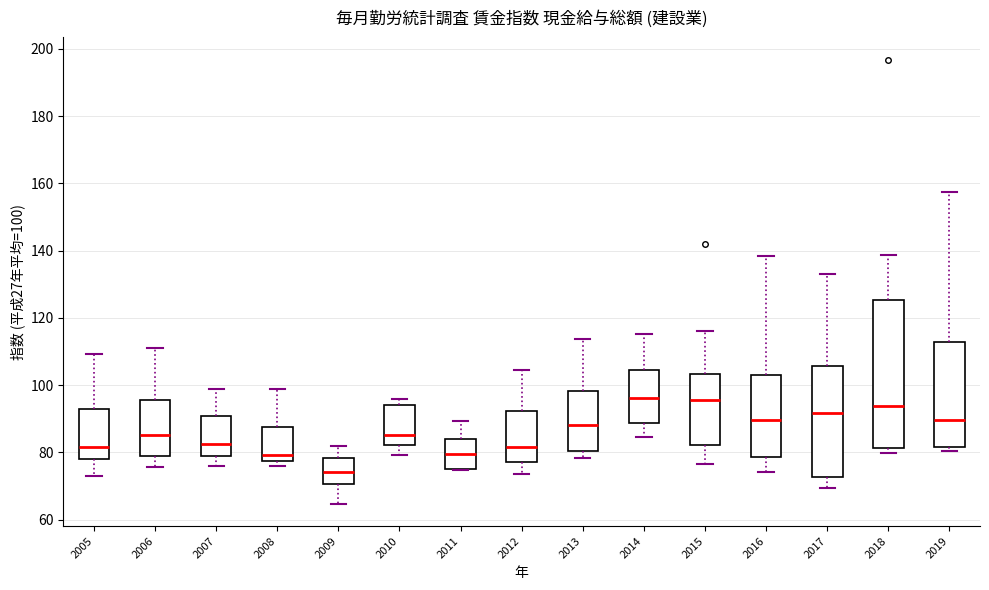

Reading left to right, read every box against the y-axis: the position of its median line, the range the box covers, and the ends of its whiskers. The values are not printed on the chart, so give them approximately, as read against the axis.

2005: median 82, box 78 to 92, whiskers 72 to 110
2006: median 86, box 78 to 96, whiskers 76 to 112
2007: median 82, box 80 to 90, whiskers 76 to 98
2008: median 80, box 78 to 88, whiskers 76 to 100
2009: median 74, box 70 to 78, whiskers 64 to 82
2010: median 86, box 82 to 94, whiskers 80 to 96
2011: median 80, box 76 to 84, whiskers 74 to 90
2012: median 82, box 78 to 92, whiskers 74 to 104
2013: median 88, box 80 to 98, whiskers 78 to 114
2014: median 96, box 88 to 104, whiskers 84 to 116
2015: median 96, box 82 to 104, whiskers 76 to 116
2016: median 90, box 78 to 104, whiskers 74 to 138
2017: median 92, box 72 to 106, whiskers 70 to 134
2018: median 94, box 82 to 126, whiskers 80 to 138
2019: median 90, box 82 to 112, whiskers 80 to 158